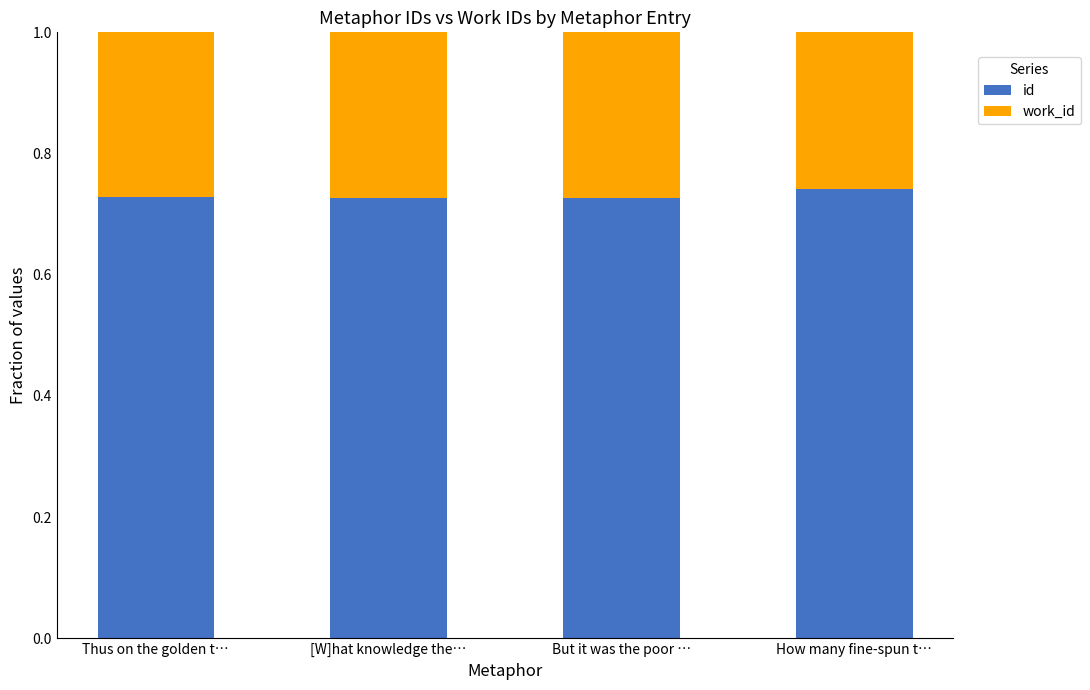

What is the total value across all series at But it was the poor …?

1.0